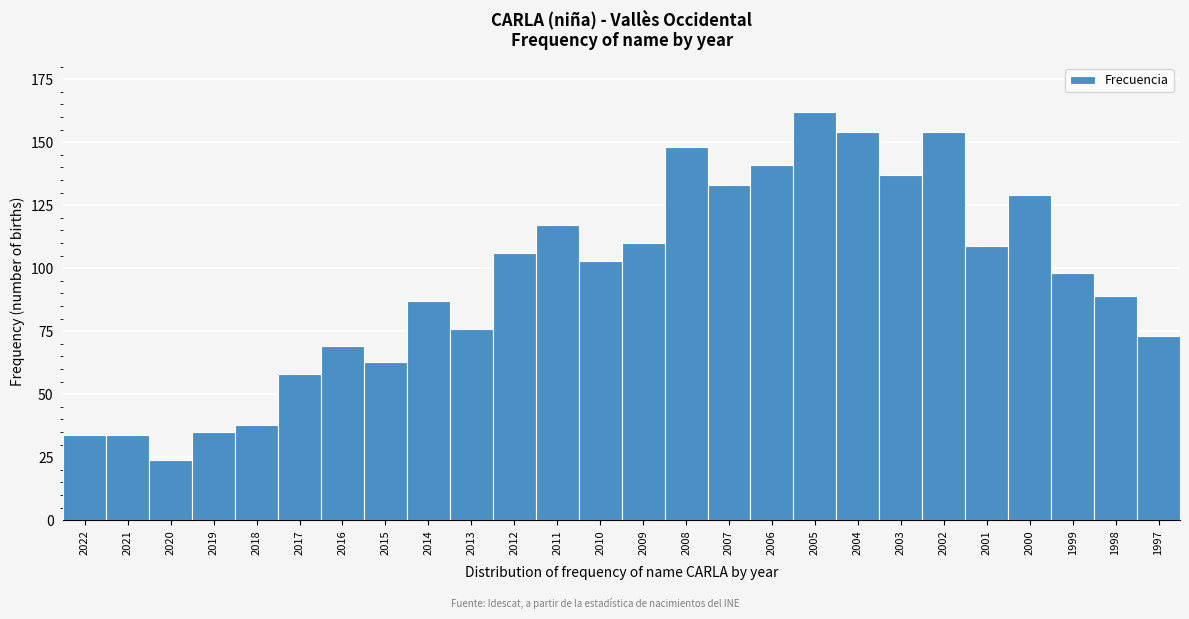

Reading right to left, transcribe all the data shown in this chart.

73	89	98	129	109	154	137	154	162	141	133	148	110	103	117	106	76	87	63	69	58	38	35	24	34	34